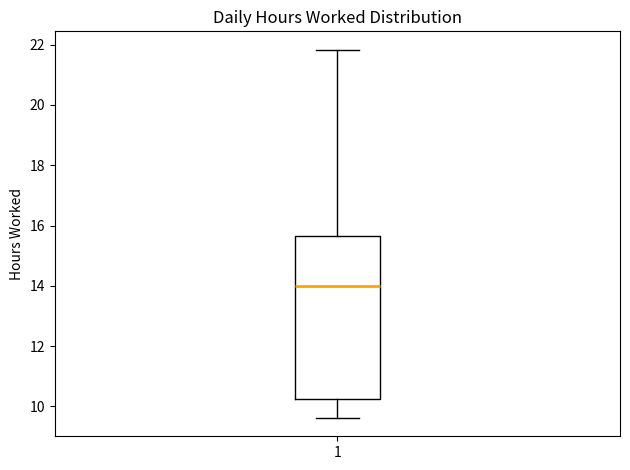

Transcribe this box plot: give where the median line is, the range the box spans, and where the two whiskers end, as read against the y-axis. The values are not printed on the chart, so give them approximately, as read against the axis.

median 14.0, box 10.2 to 15.6, whiskers 9.6 to 21.8